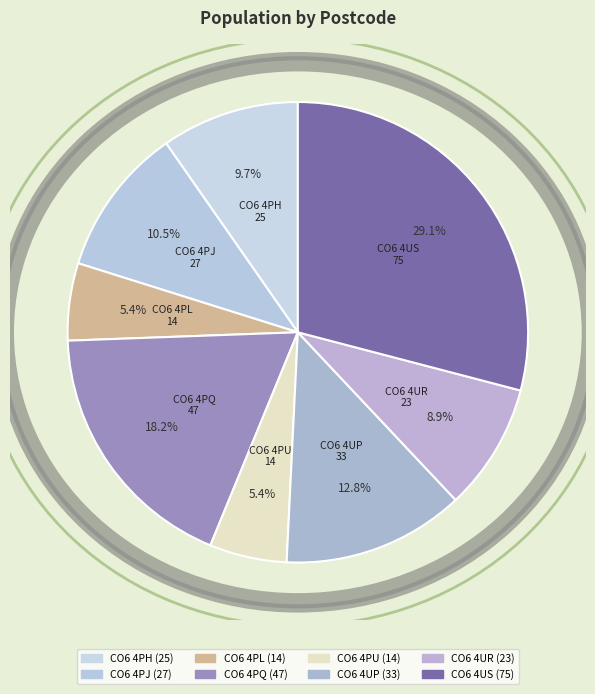

What percentage is the CO6 4UR slice, to the nearest percent?

9%